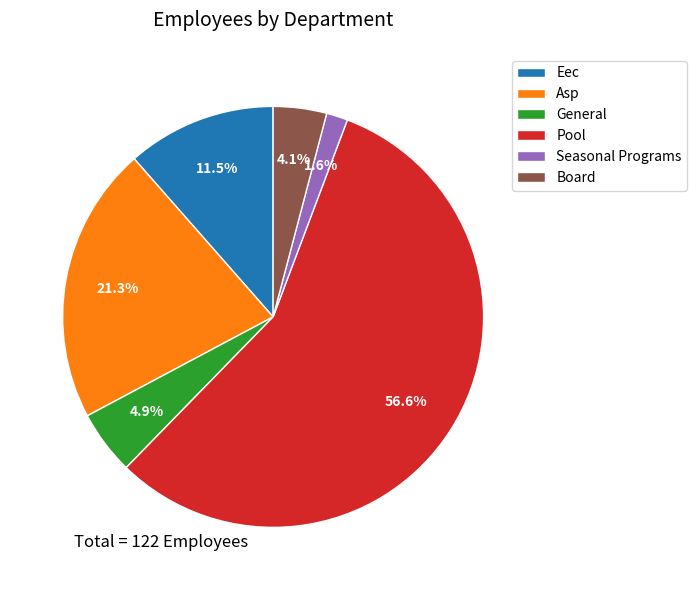

To the nearest percent, what portion does General represent?

5%